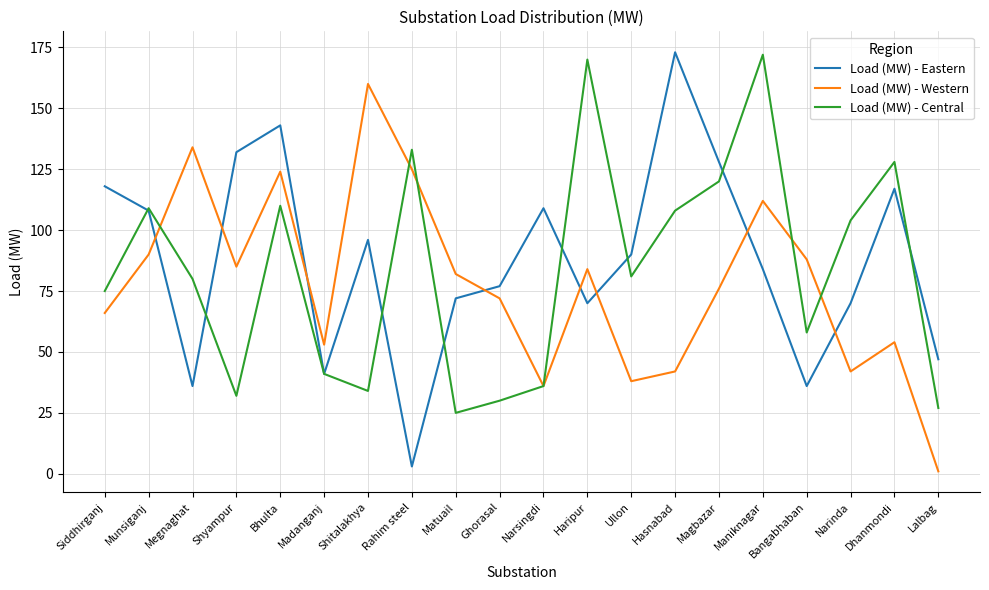

At Rahim steel, list the series in order from largest to smallest.

Load (MW) - Central, Load (MW) - Western, Load (MW) - Eastern